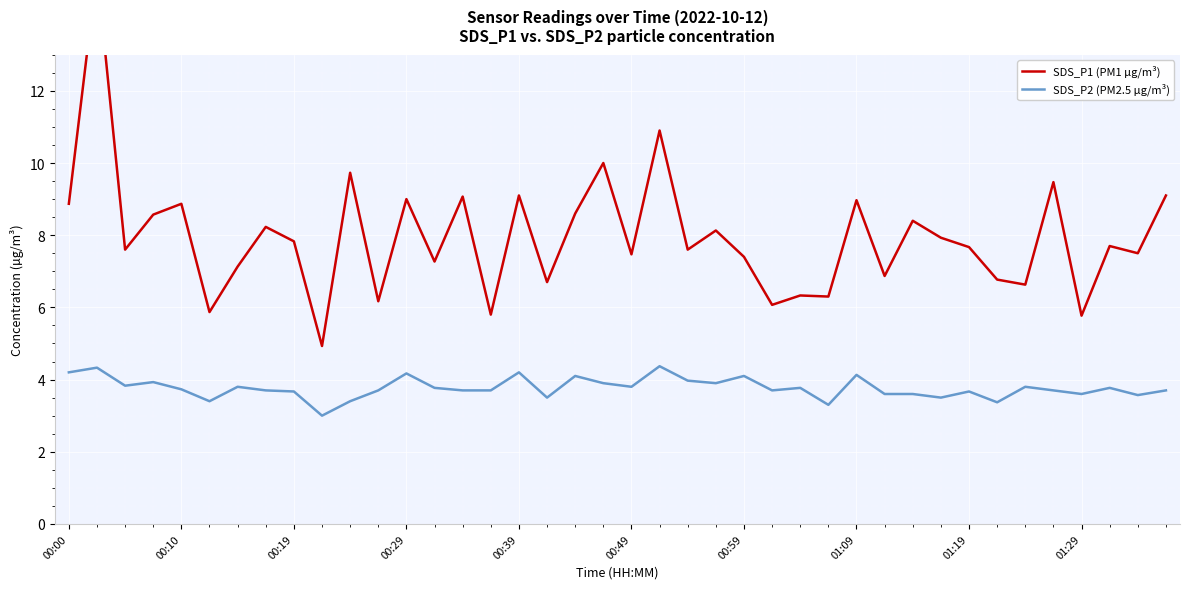

What are all the series names shown in the legend?

SDS_P1 (PM1 µg/m³), SDS_P2 (PM2.5 µg/m³)